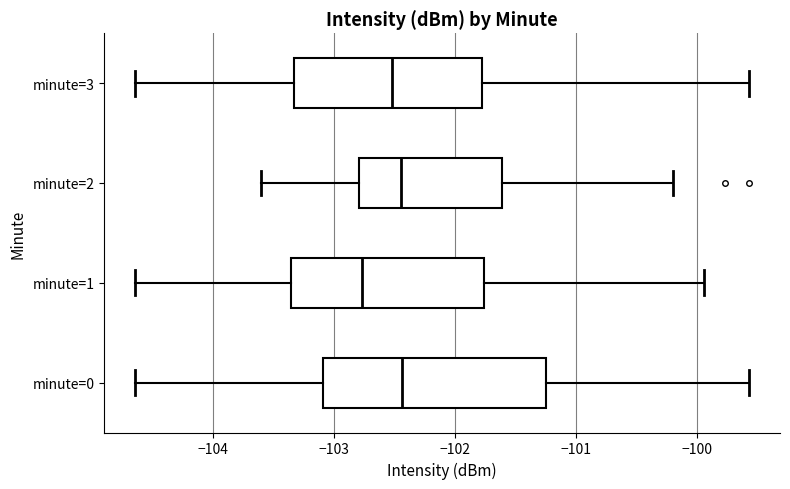

Reading bottom to top, transcribe this box plot: for each box, give where its median line is, the range the box spans, and where its two whiskers end, as read against the x-axis. The values are not printed on the chart, so give them approximately, as read against the axis.

minute=0: median -102.4, box -103.1 to -101.3, whiskers -104.6 to -99.6
minute=1: median -102.8, box -103.4 to -101.8, whiskers -104.6 to -99.9
minute=2: median -102.4, box -102.8 to -101.6, whiskers -103.6 to -100.2
minute=3: median -102.5, box -103.3 to -101.8, whiskers -104.6 to -99.6